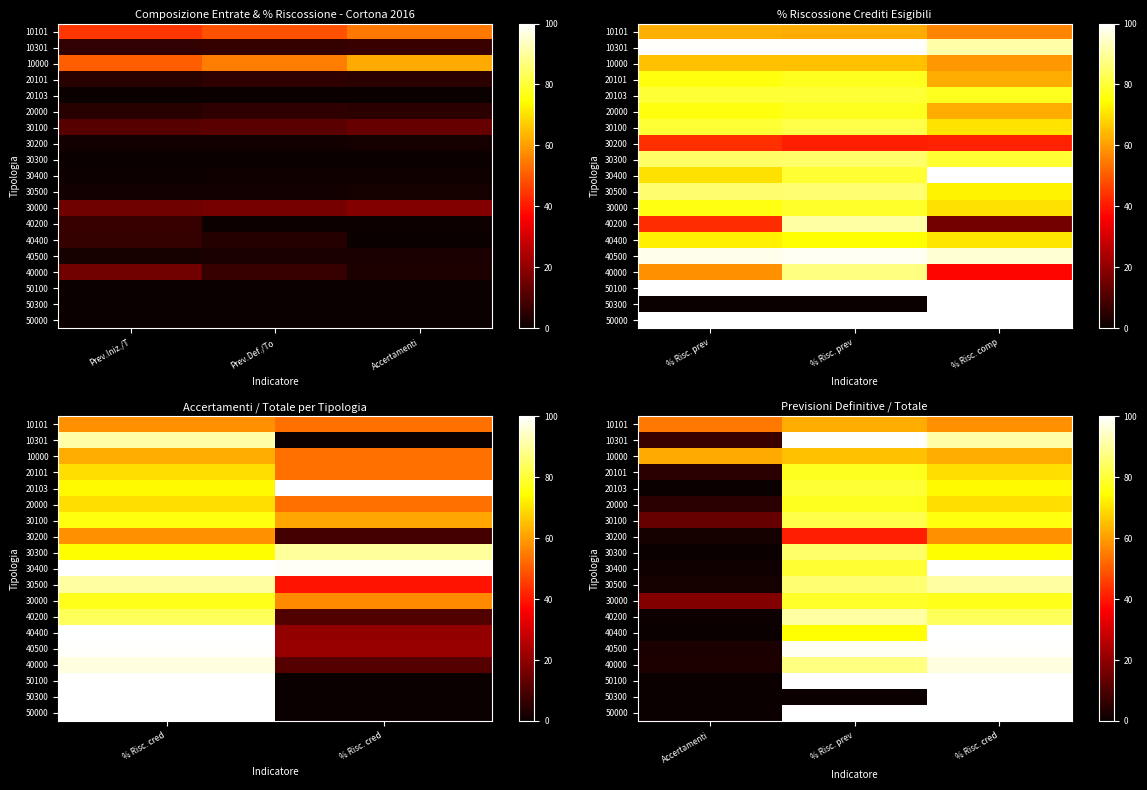

Rank the categories by 30300 value from lowest to highest.

Accertamenti, % Risc. cred, % Risc. prev